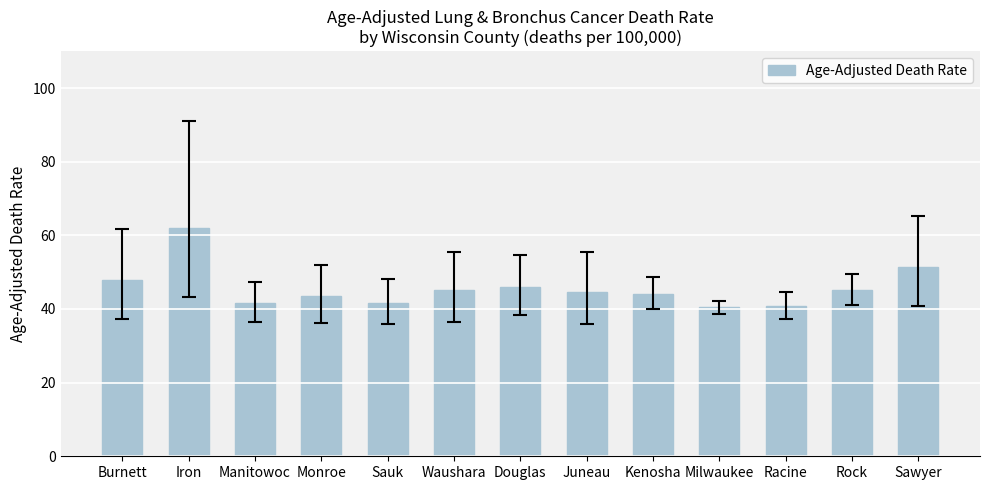

What is the sum of all values?

594.4